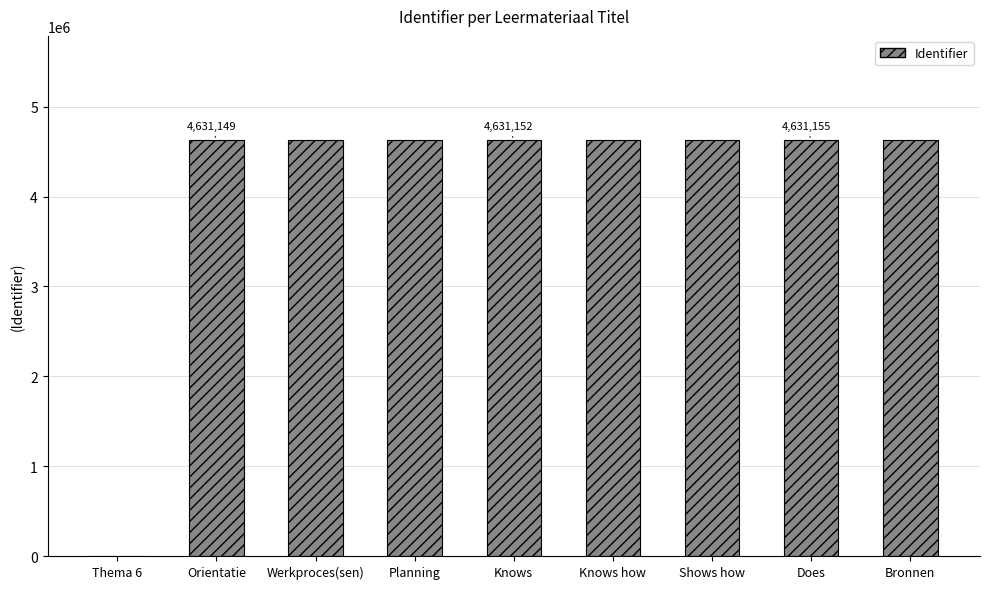

How many values are above zero?

8